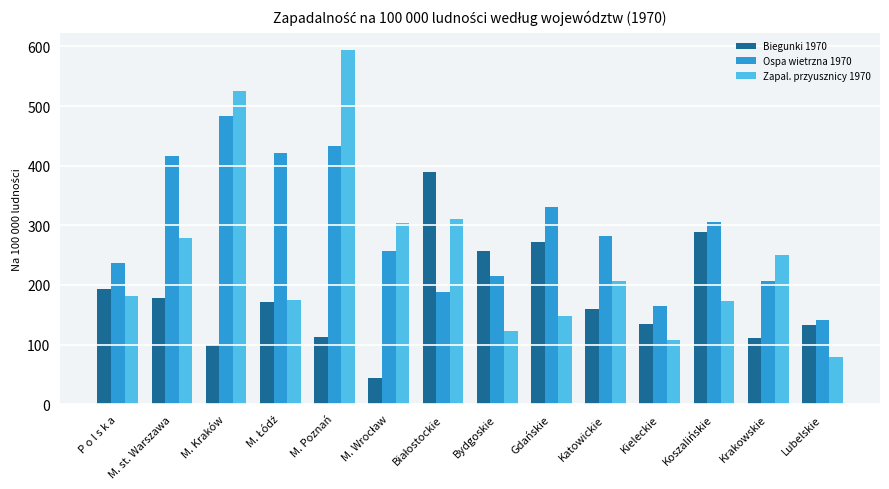

Is it true that Zapal. przyusznicy 1970 equals 181.8 at P o l s k a?

True